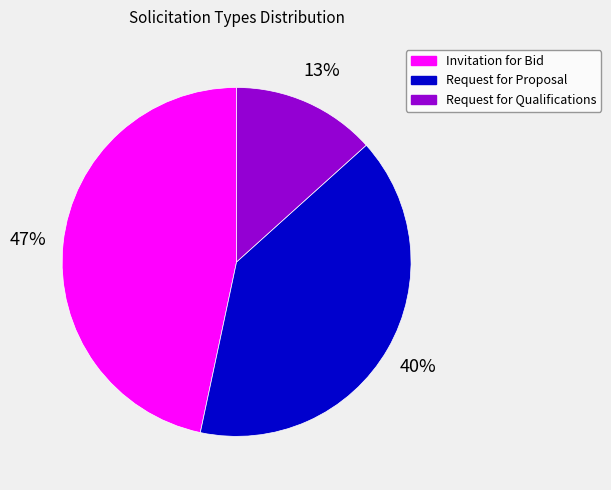

Rank the categories by value from lowest to highest.

Request for Qualifications, Request for Proposal, Invitation for Bid